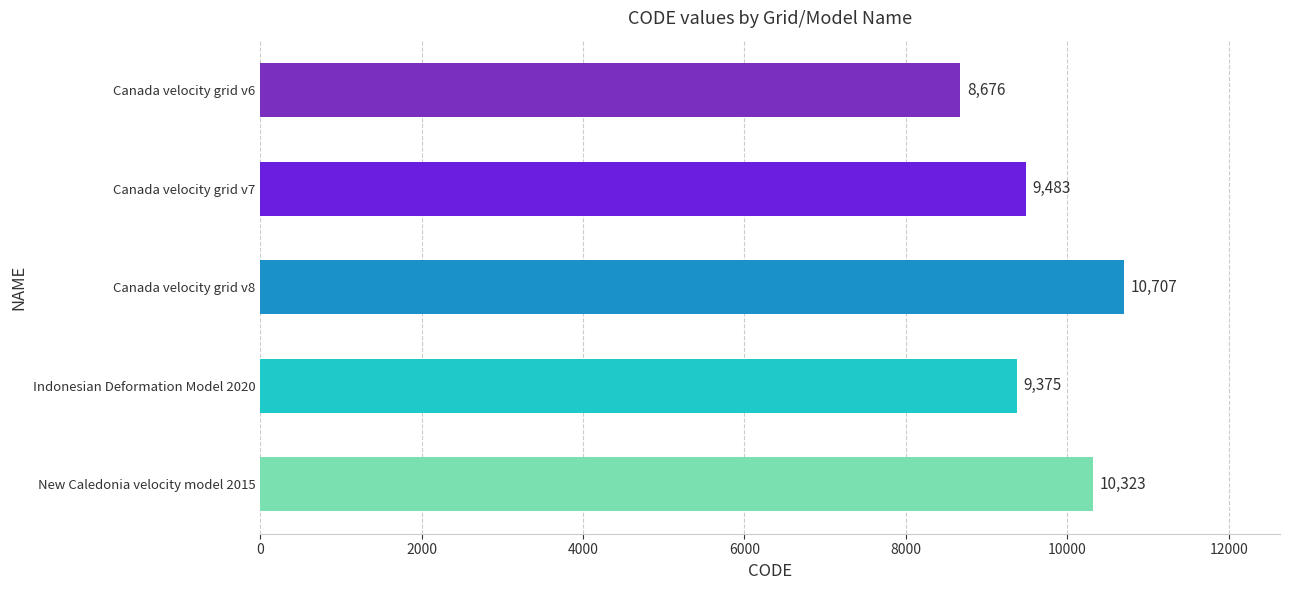

What is the difference between the maximum and minimum values?

2031